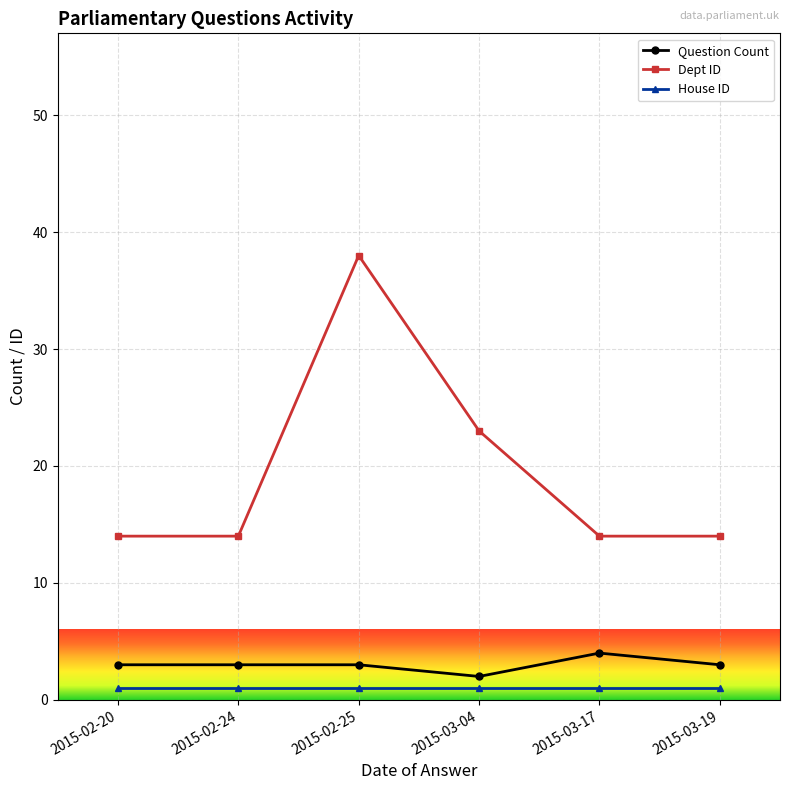

What is the label of the 2nd point from the right?

2015-03-17